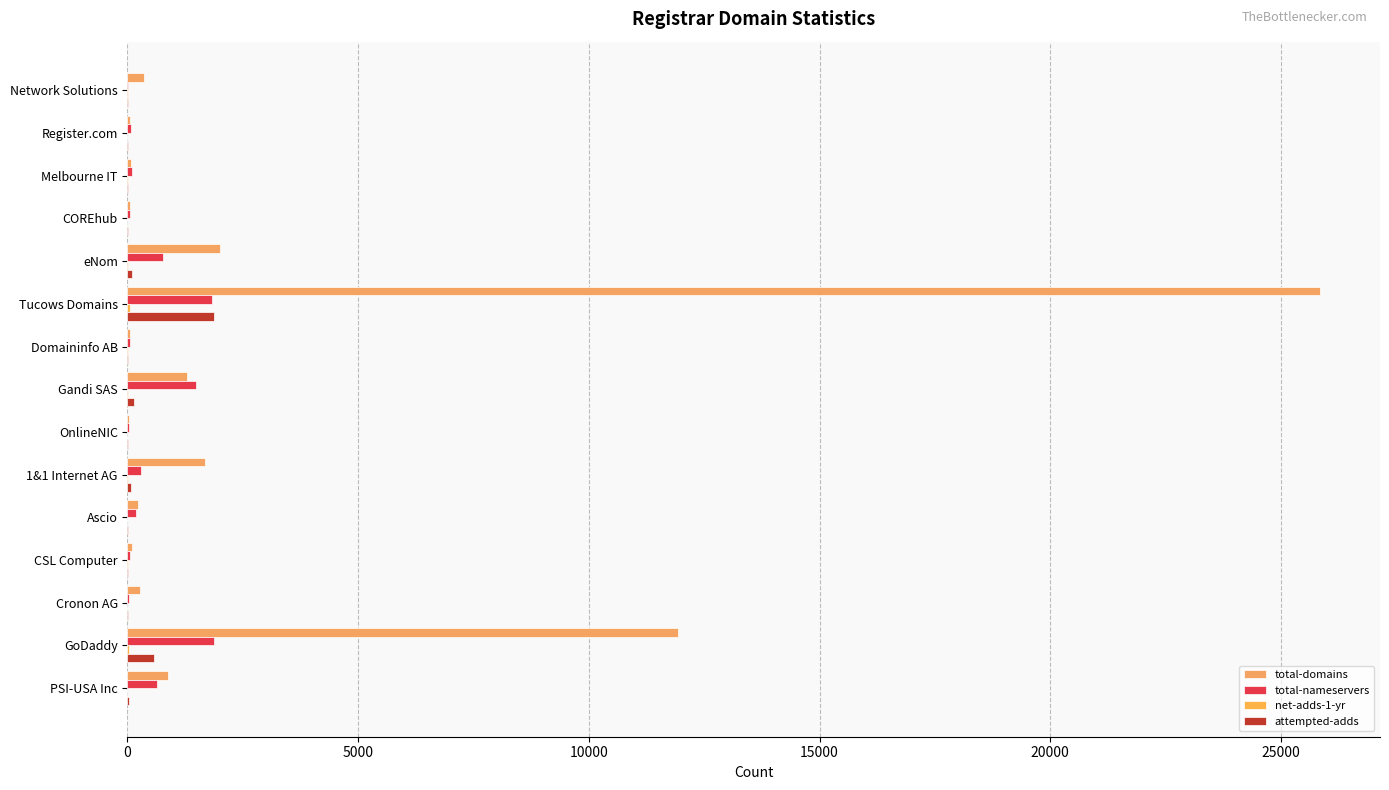

How many data points does each series have?

15